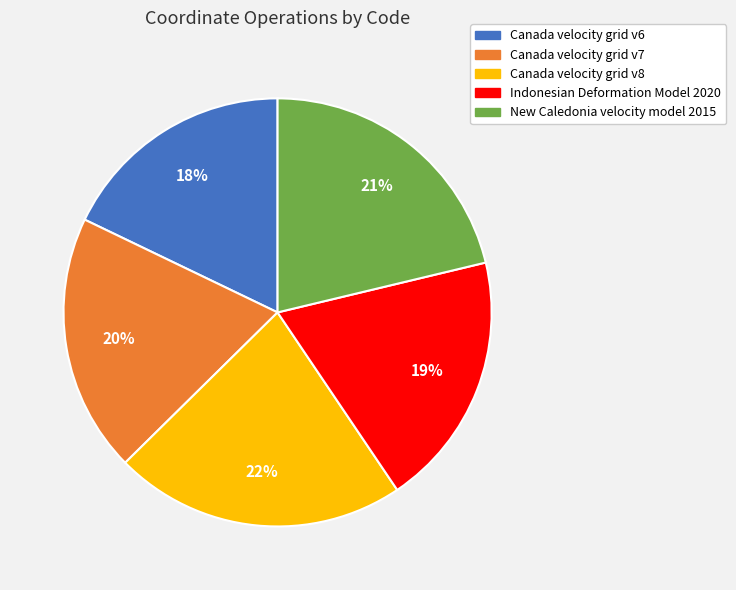

To the nearest percent, what percentage of the pie is Canada velocity grid v8?

22%